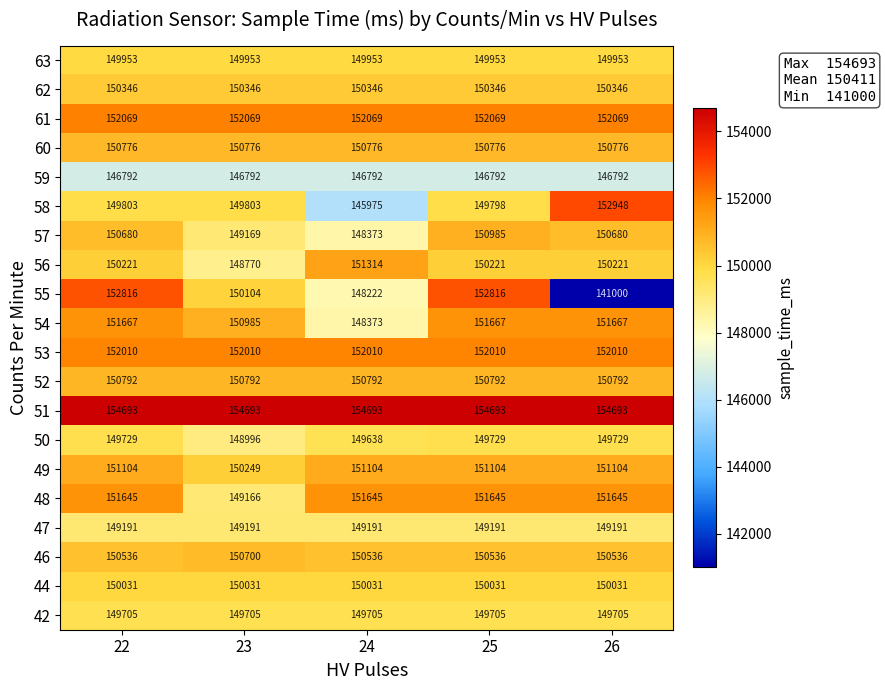

At 23, list the series in order from smallest to largest.

59, 56, 50, 48, 57, 47, 42, 58, 63, 44, 55, 49, 62, 46, 60, 52, 54, 53, 61, 51